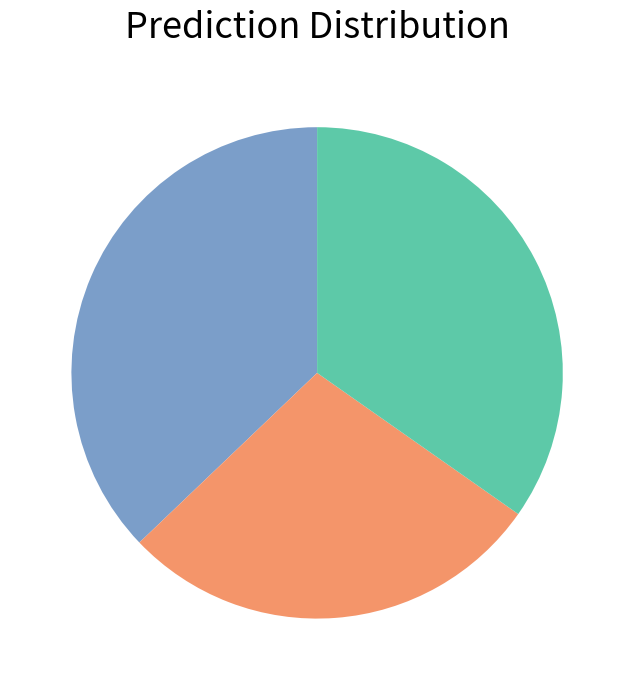

Is there any slice that represents more than half of the pie?

No